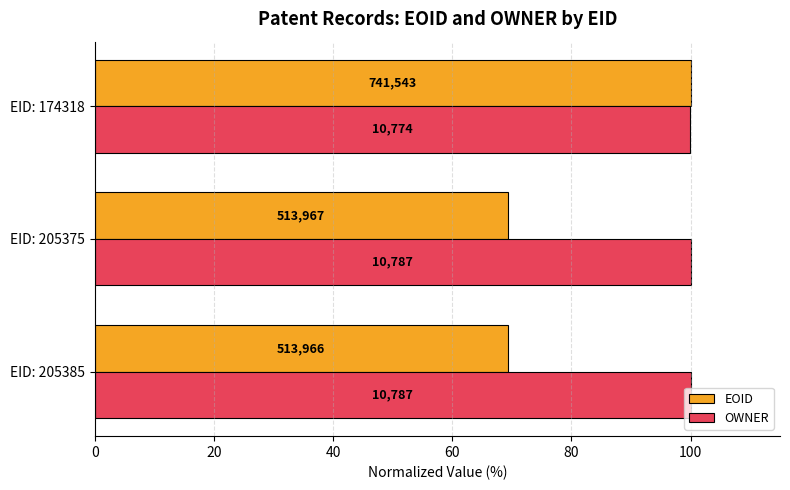

What are all the series names shown in the legend?

EOID, OWNER